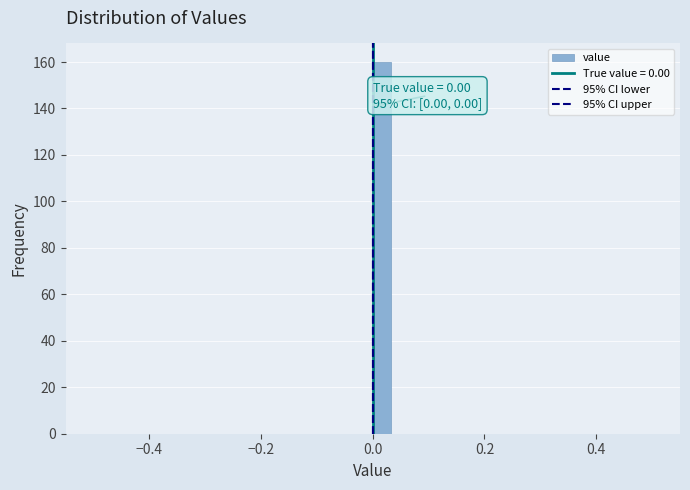

Around what value on the x-axis is the tallest bar? Give the approximate position of its centre, as read against the axis.

0.02